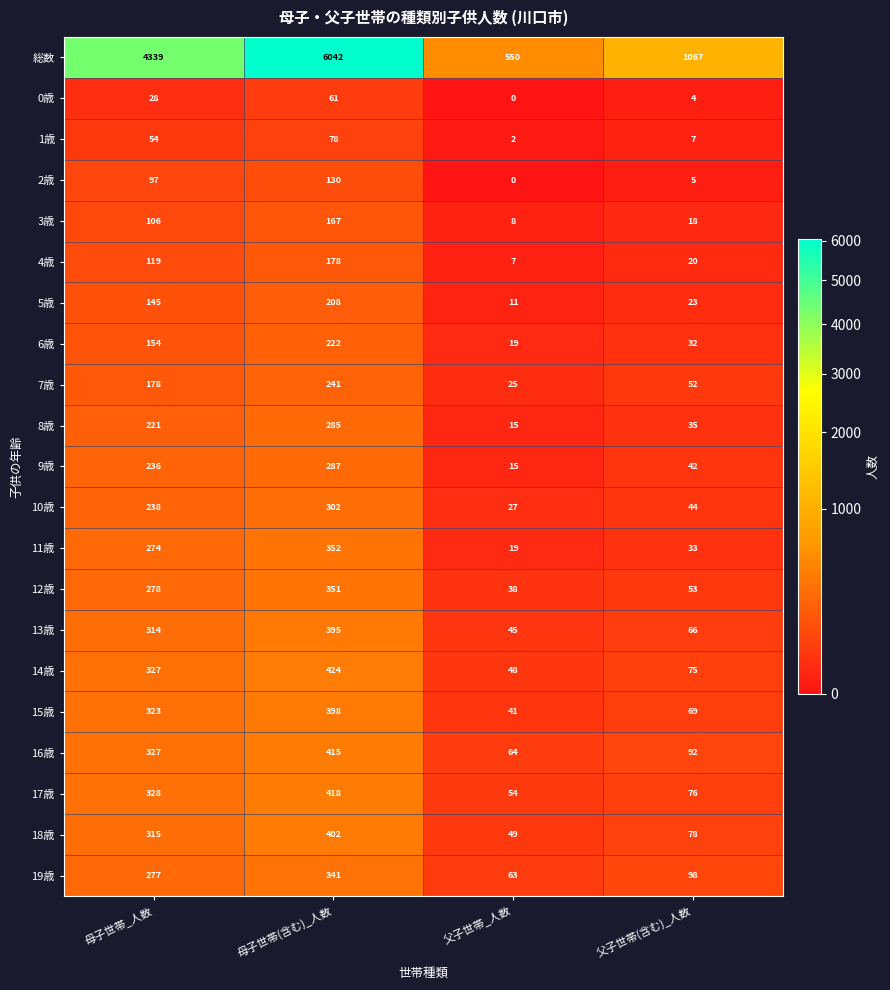

What is the difference between the 17歳 values at 父子世帯(含む)_人数 and 母子世帯_人数?

252